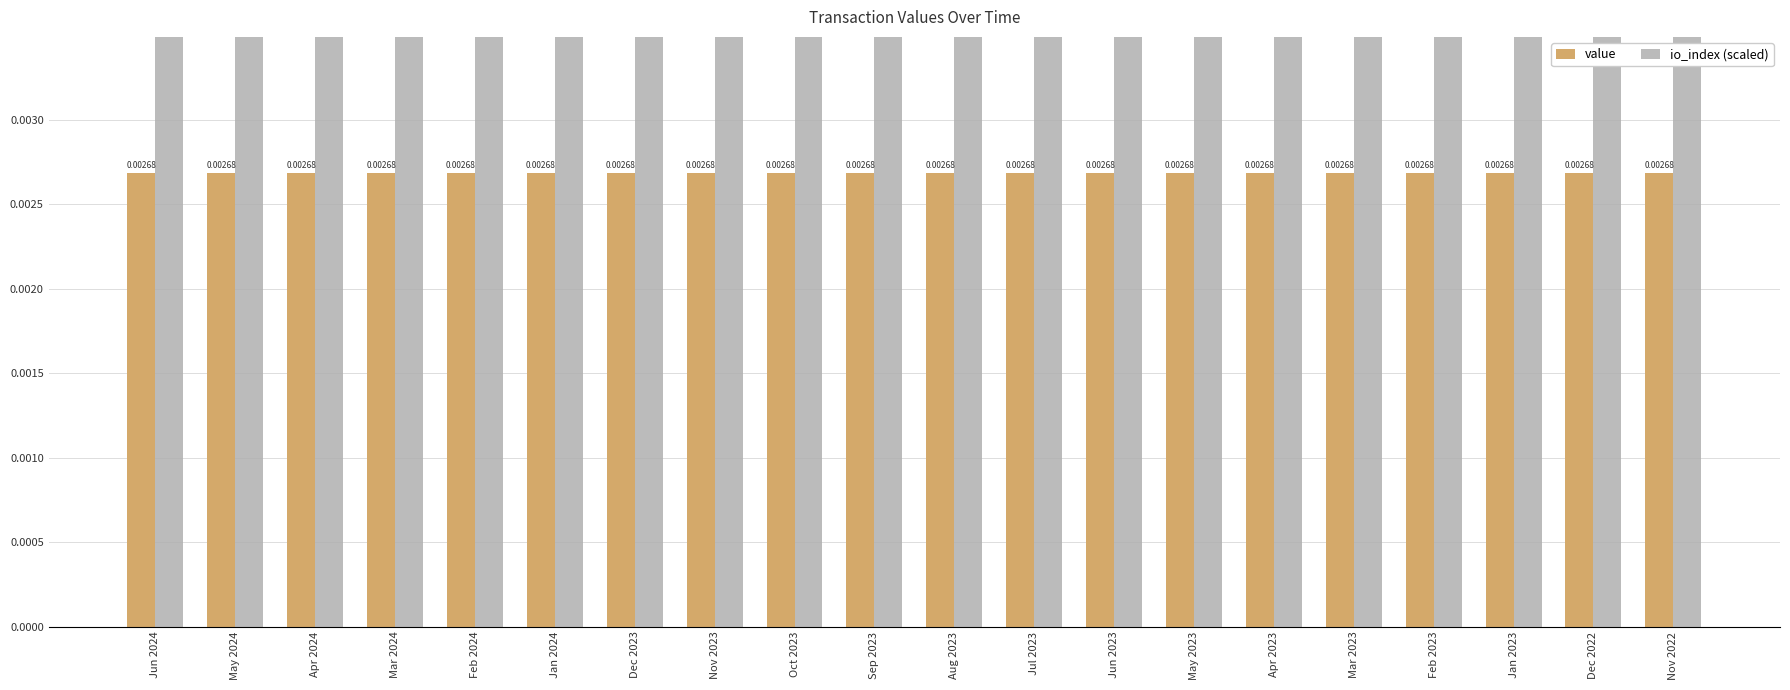

How many series are shown in this chart?

2